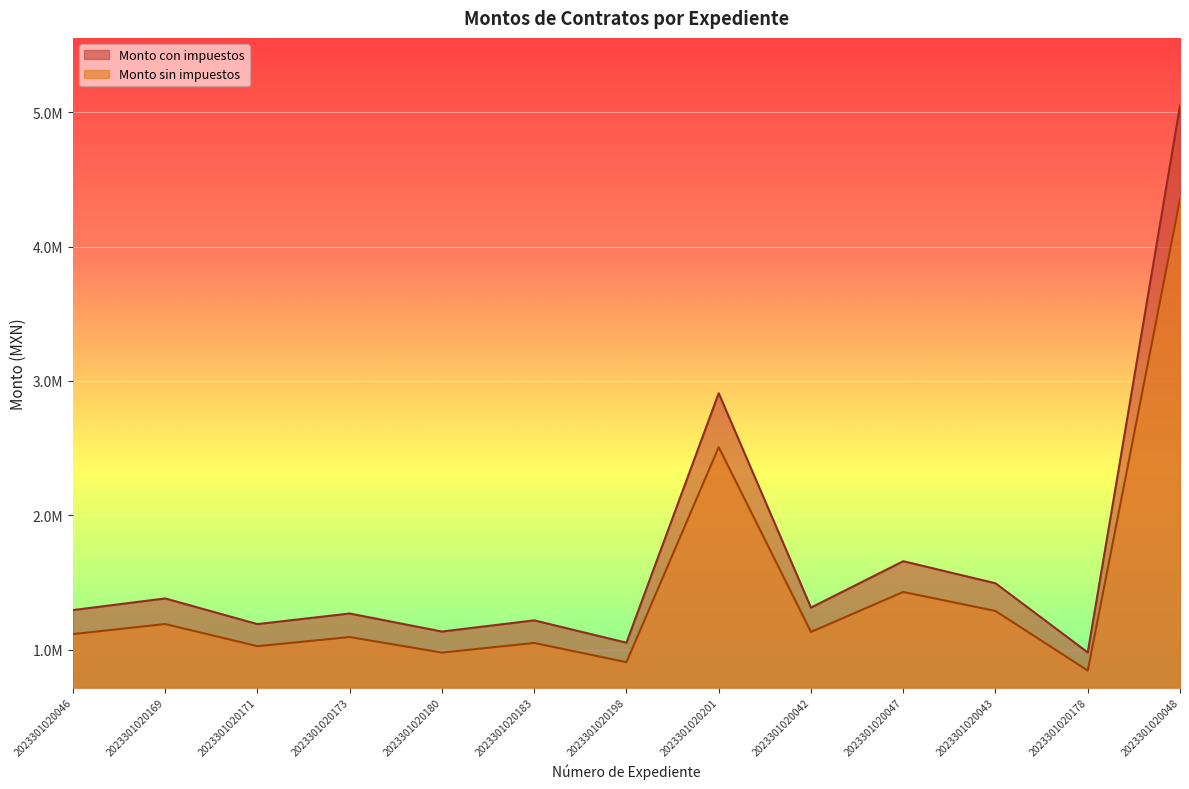

True or false: Monto con impuestos and Monto sin impuestos cross at least once.

False